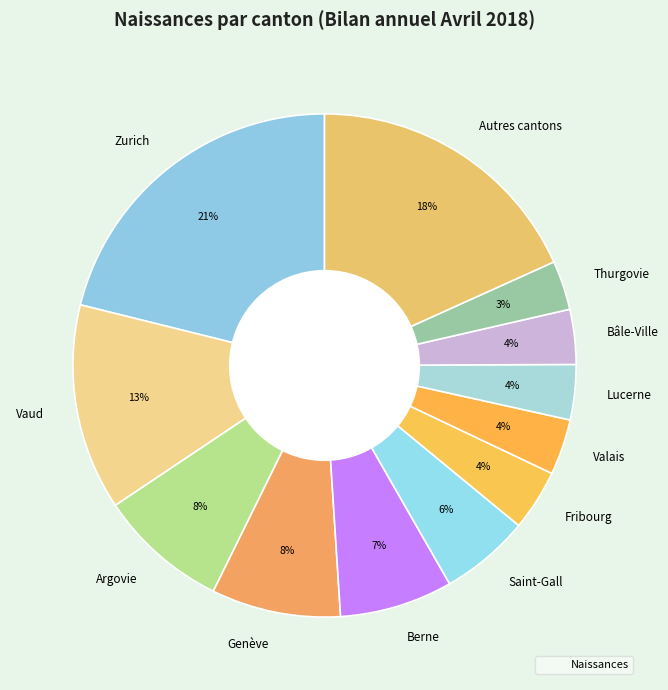

Combined, do Vaud and Valais account for over 50%?

No